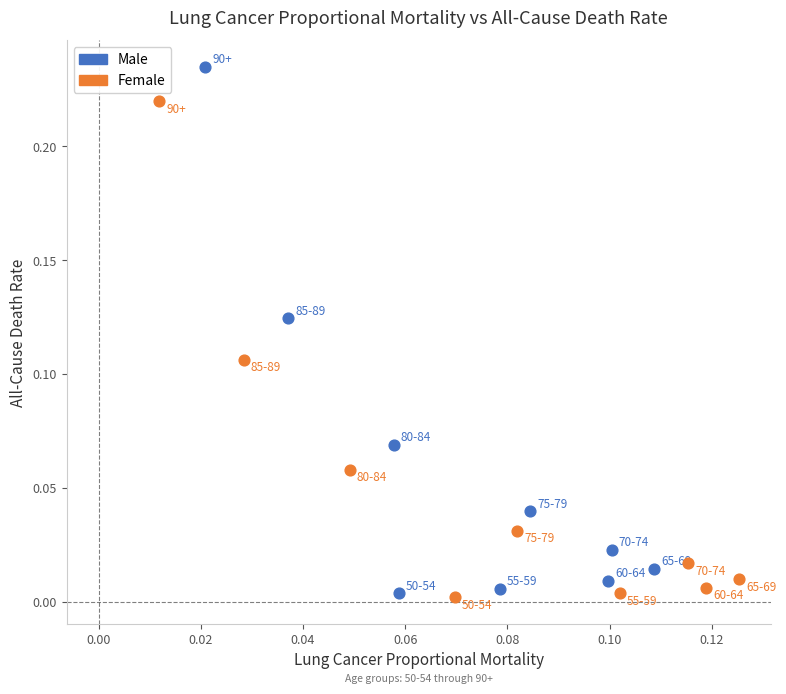

Which series has the largest Y range (max minus min)?

Male